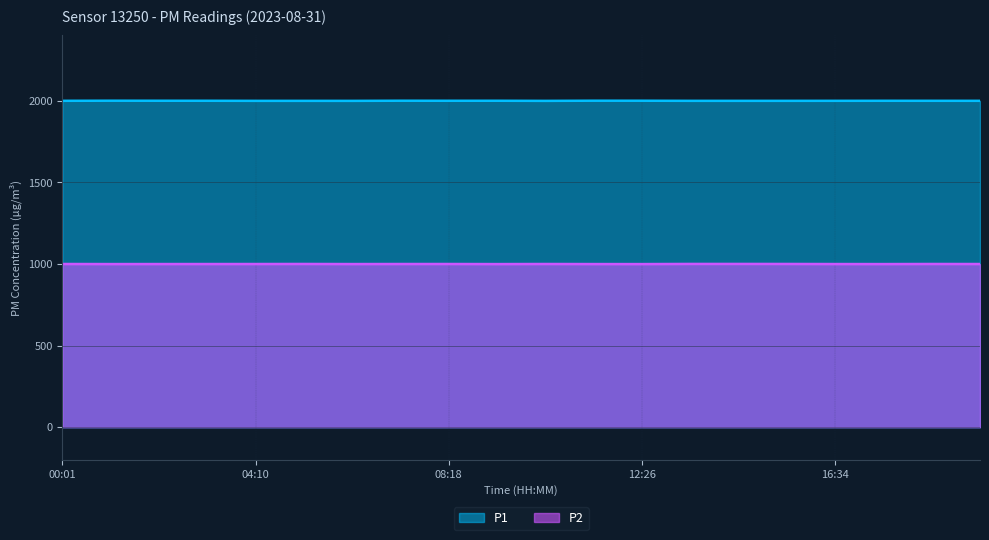

Reading left to right, list all the values displayed in this chart.

P1: 1999.9	1999.9	1999.9	1999.9	1999.9	1999.9	1999.9	1999.9	1999.9	1999.9	1999.9	1999.9	1999.9	1999.9	1999.9	1999.9	1999.9	1999.9	1999.9	1999.9
P2: 999.9	999.9	999.9	999.9	999.9	999.9	999.9	999.9	999.9	999.9	999.9	999.9	999.9	999.9	999.9	999.9	999.9	999.9	999.9	999.9